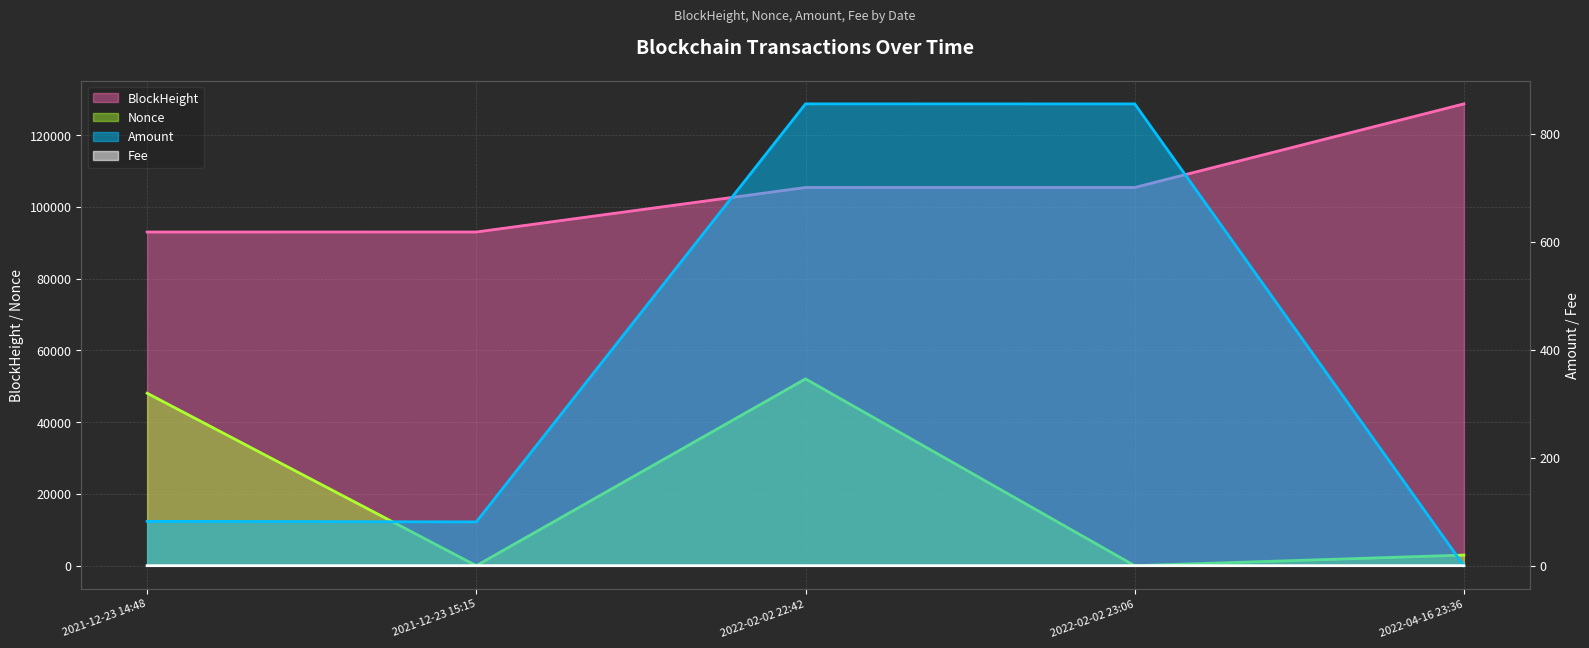

What is the label of the 4th point from the right?

2021-12-23 15:15